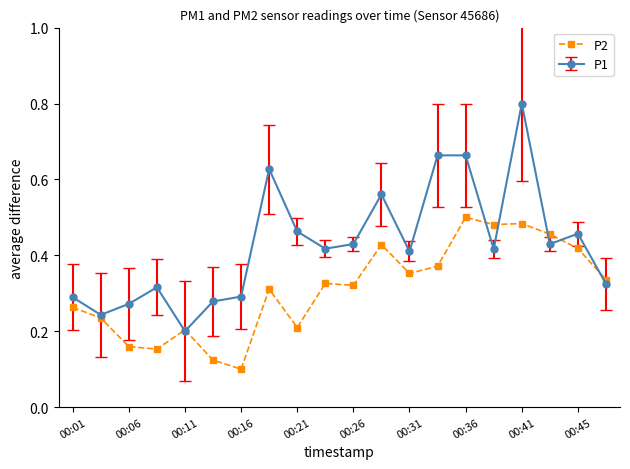

Count the P2 values in the range 0 to 1.

20